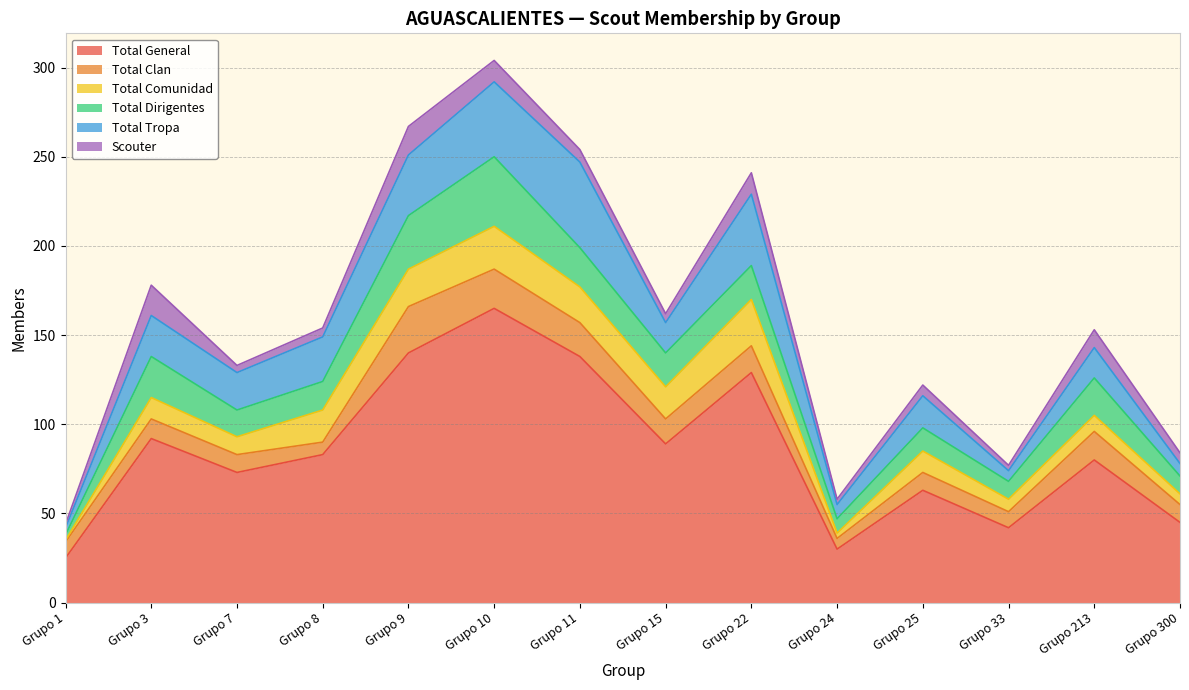

What are all the series names shown in the legend?

Total General, Total Clan, Total Comunidad, Total Dirigentes, Total Tropa, Scouter